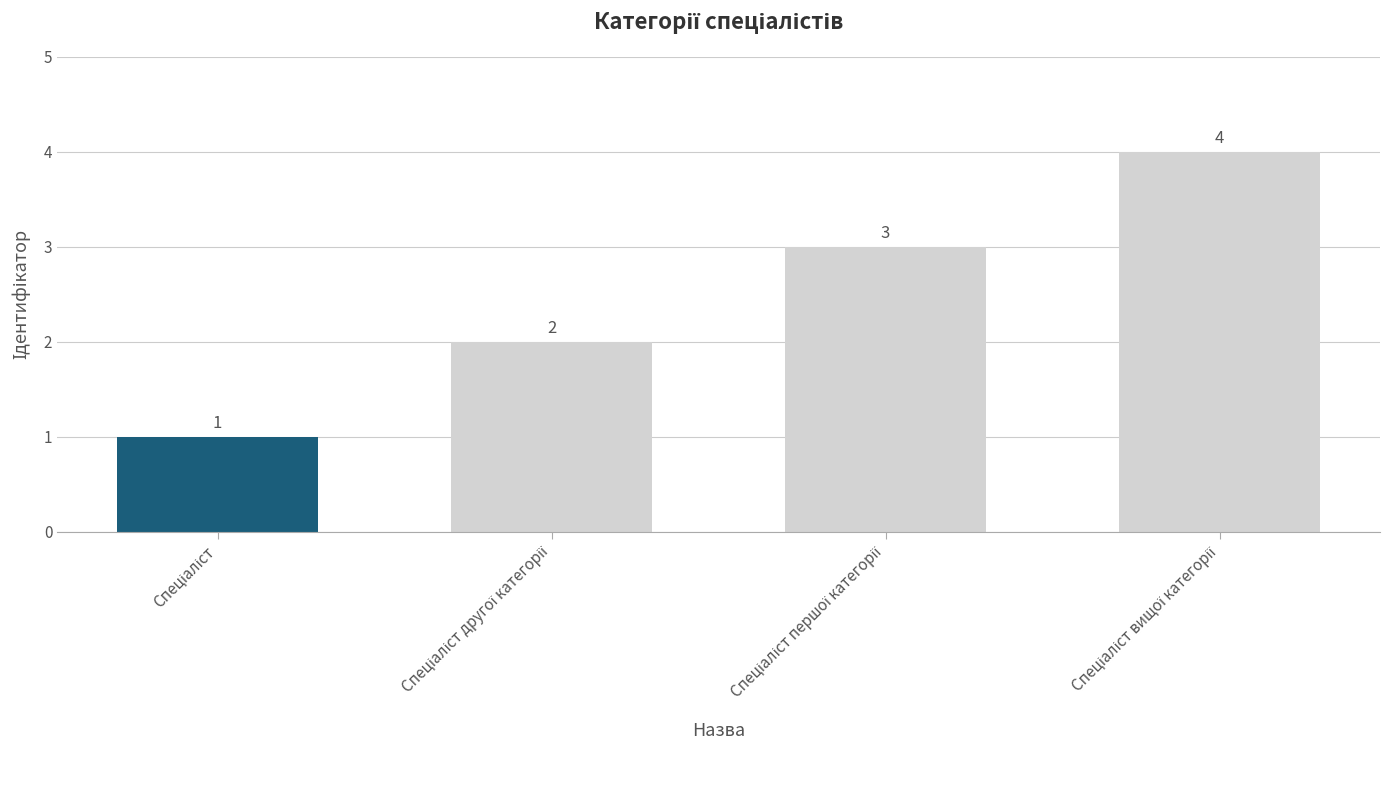

Reading right to left, extract all data points from this chart.

4	3	2	1